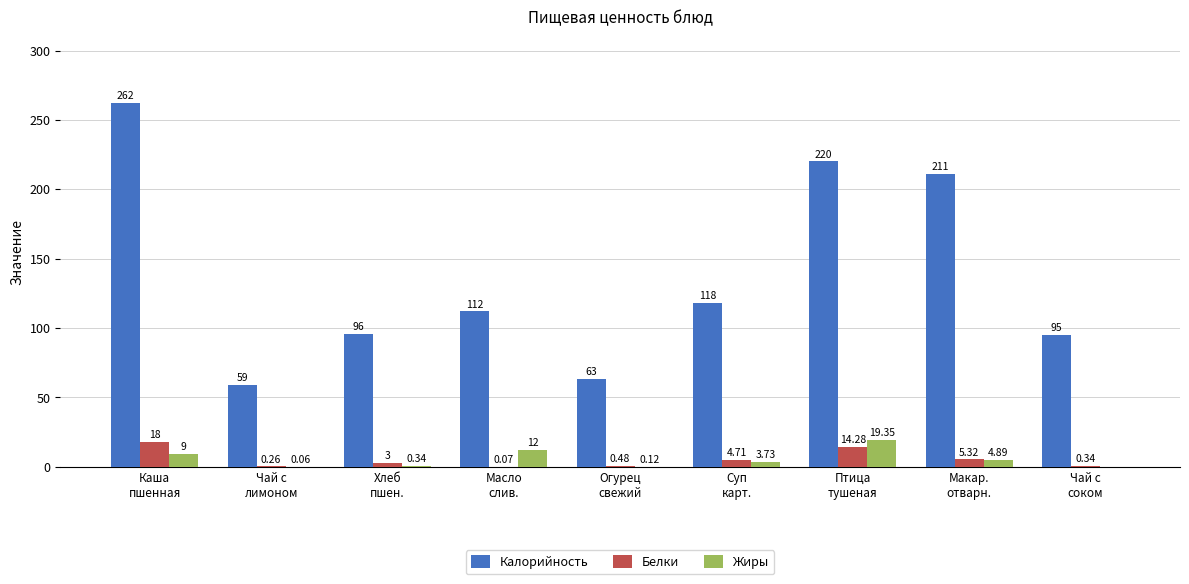

Which series has the widest spread of values?

Калорийность